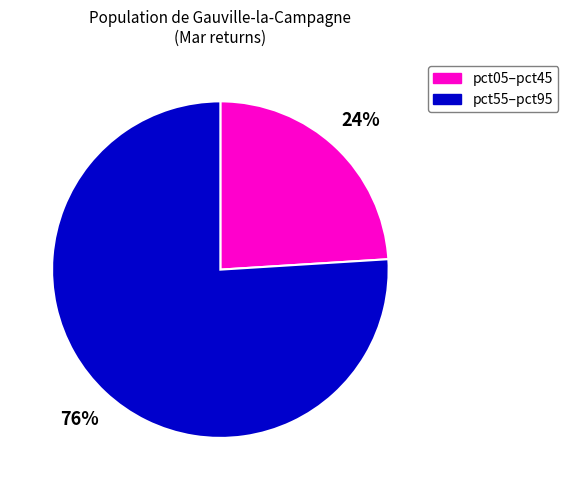

To the nearest percent, what is the average slice percentage?

50%